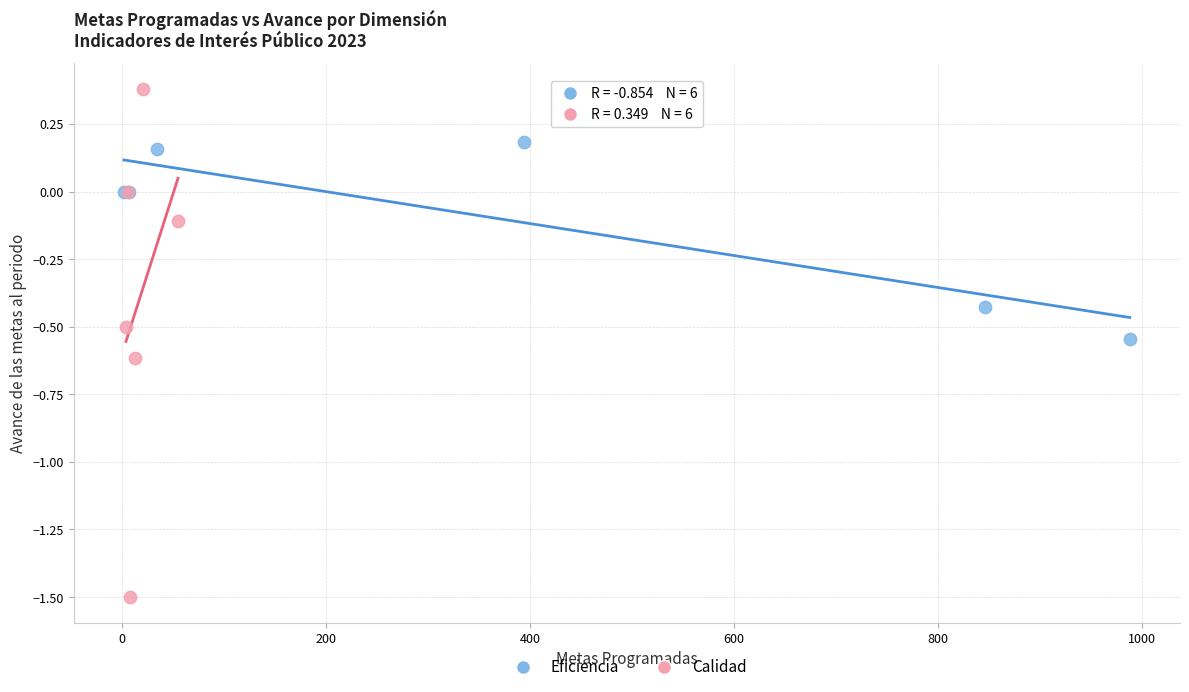

Which series has the widest spread of Y values?

Calidad